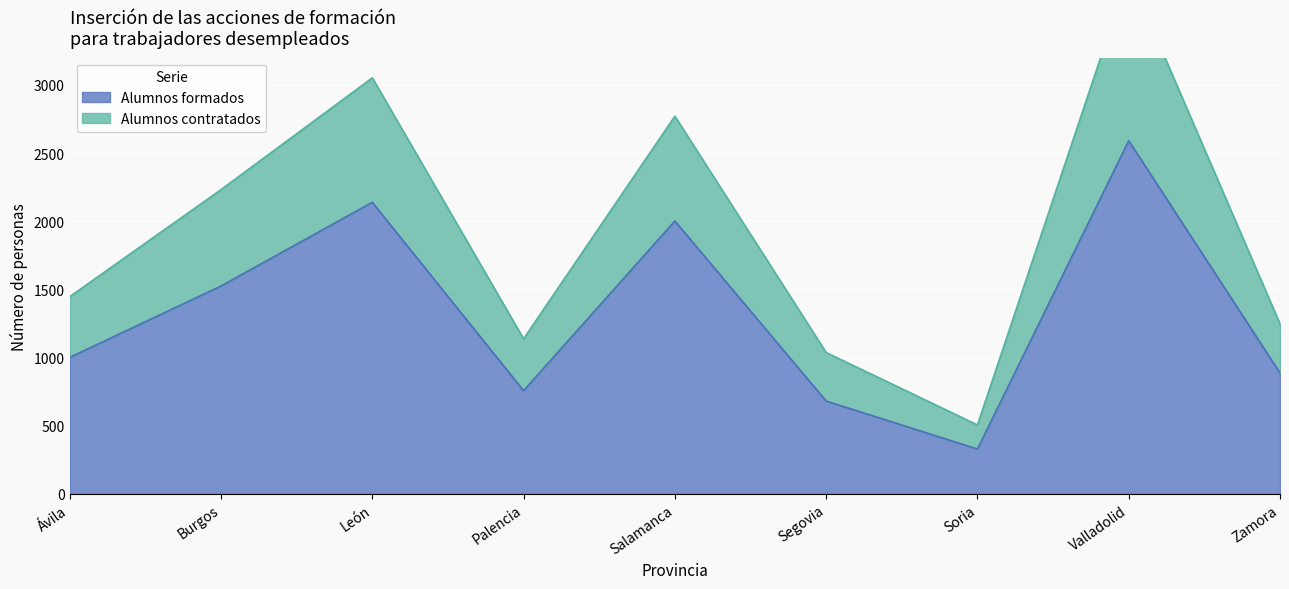

At which label does Alumnos formados first exceed 1001?

Burgos